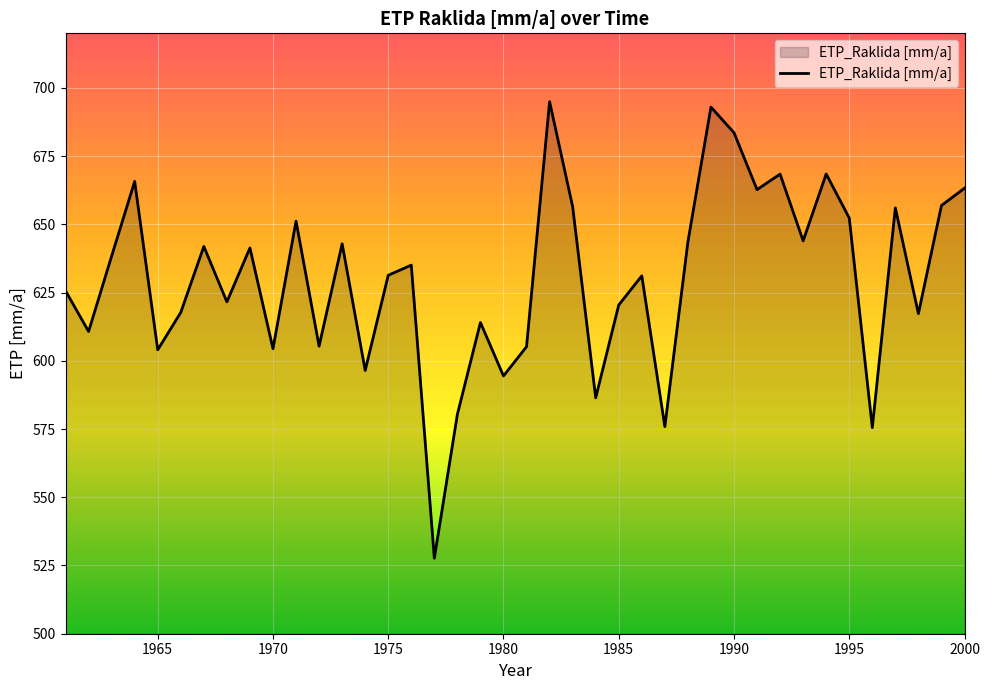

What is the sum of all values?

25206.1